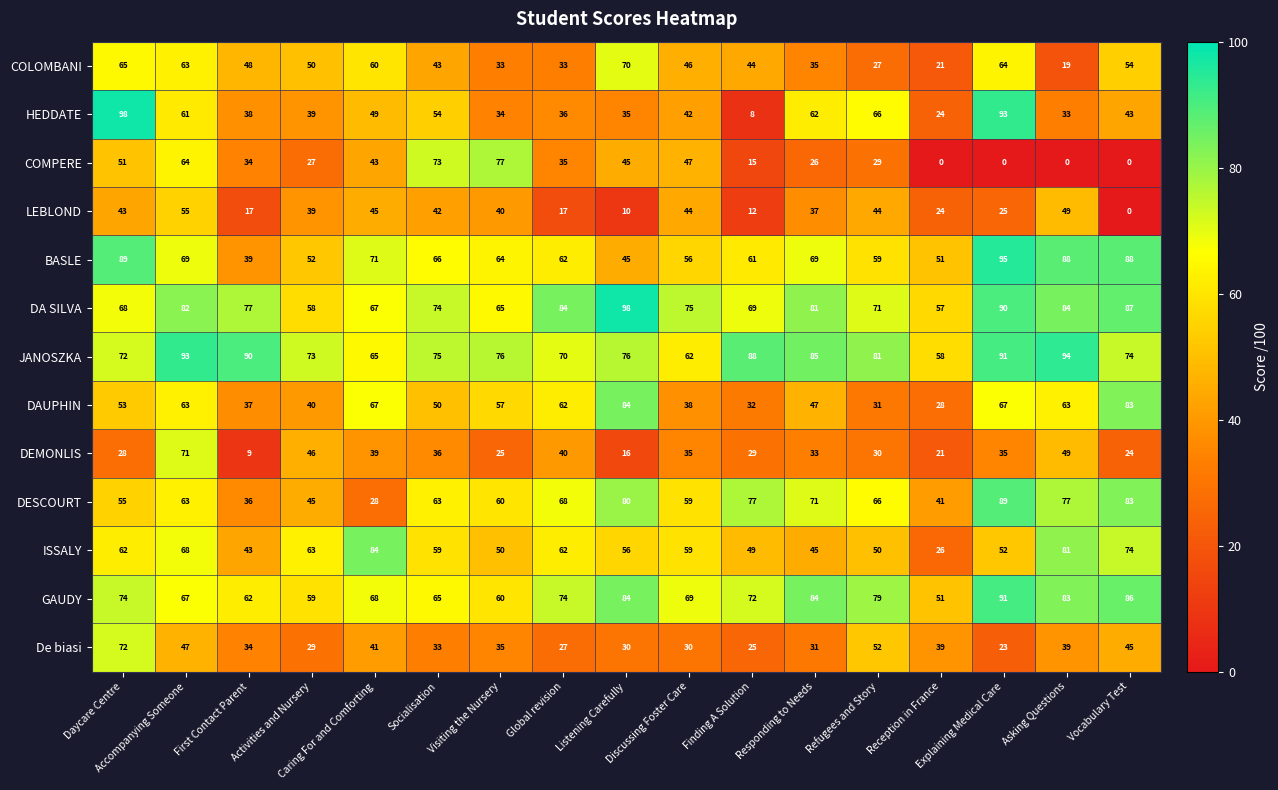

Is it true that DESCOURT equals 28 at Caring For and Comforting?

True